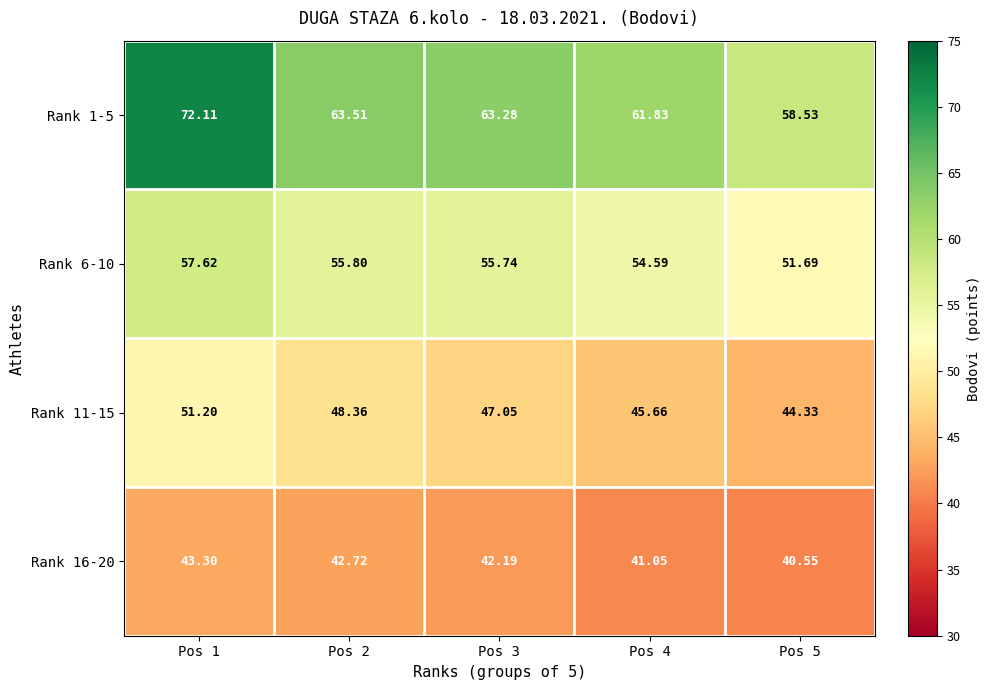

What is the maximum value shown in the chart?

72.1